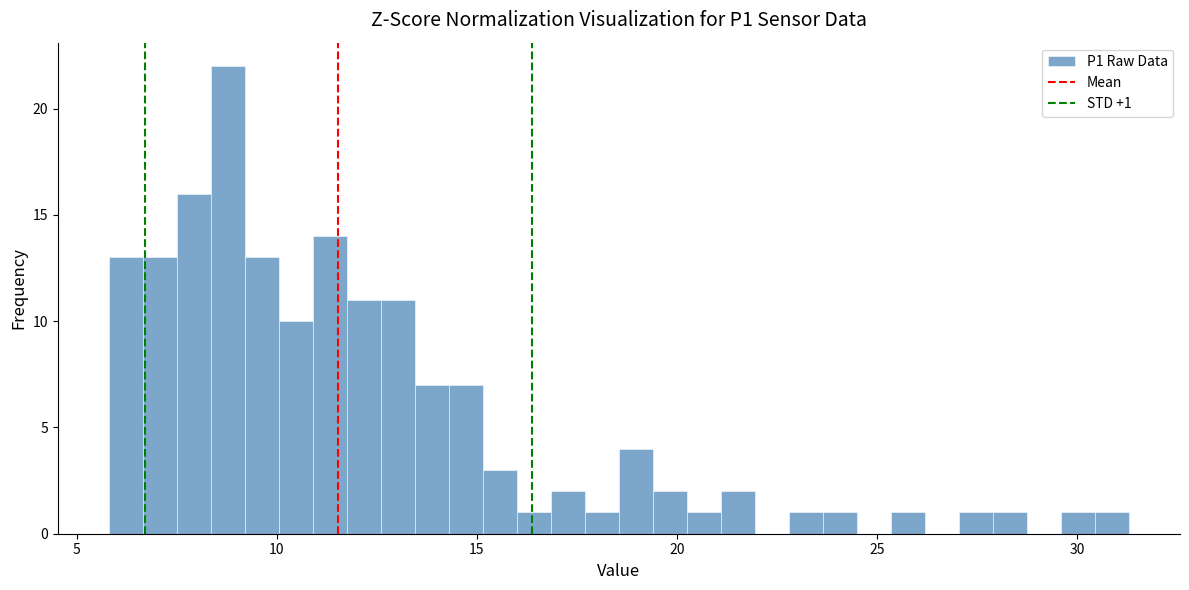

Read against the x-axis, roughly where is the centre of the tallest bar?

9.0